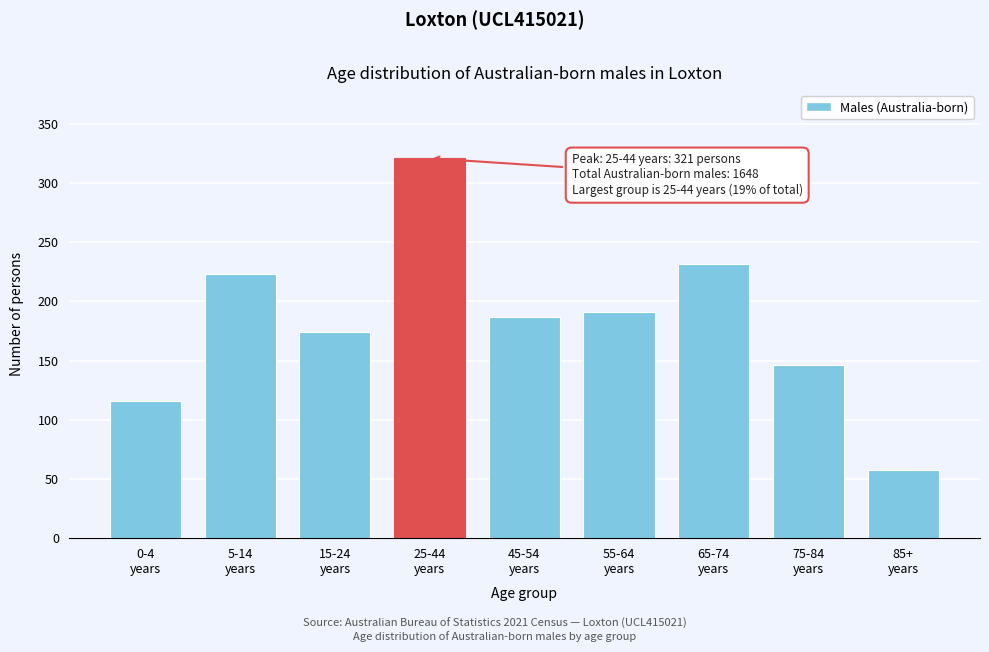

Reading left to right, transcribe all the data shown in this chart.

116	223	174	321	187	191	232	146	58